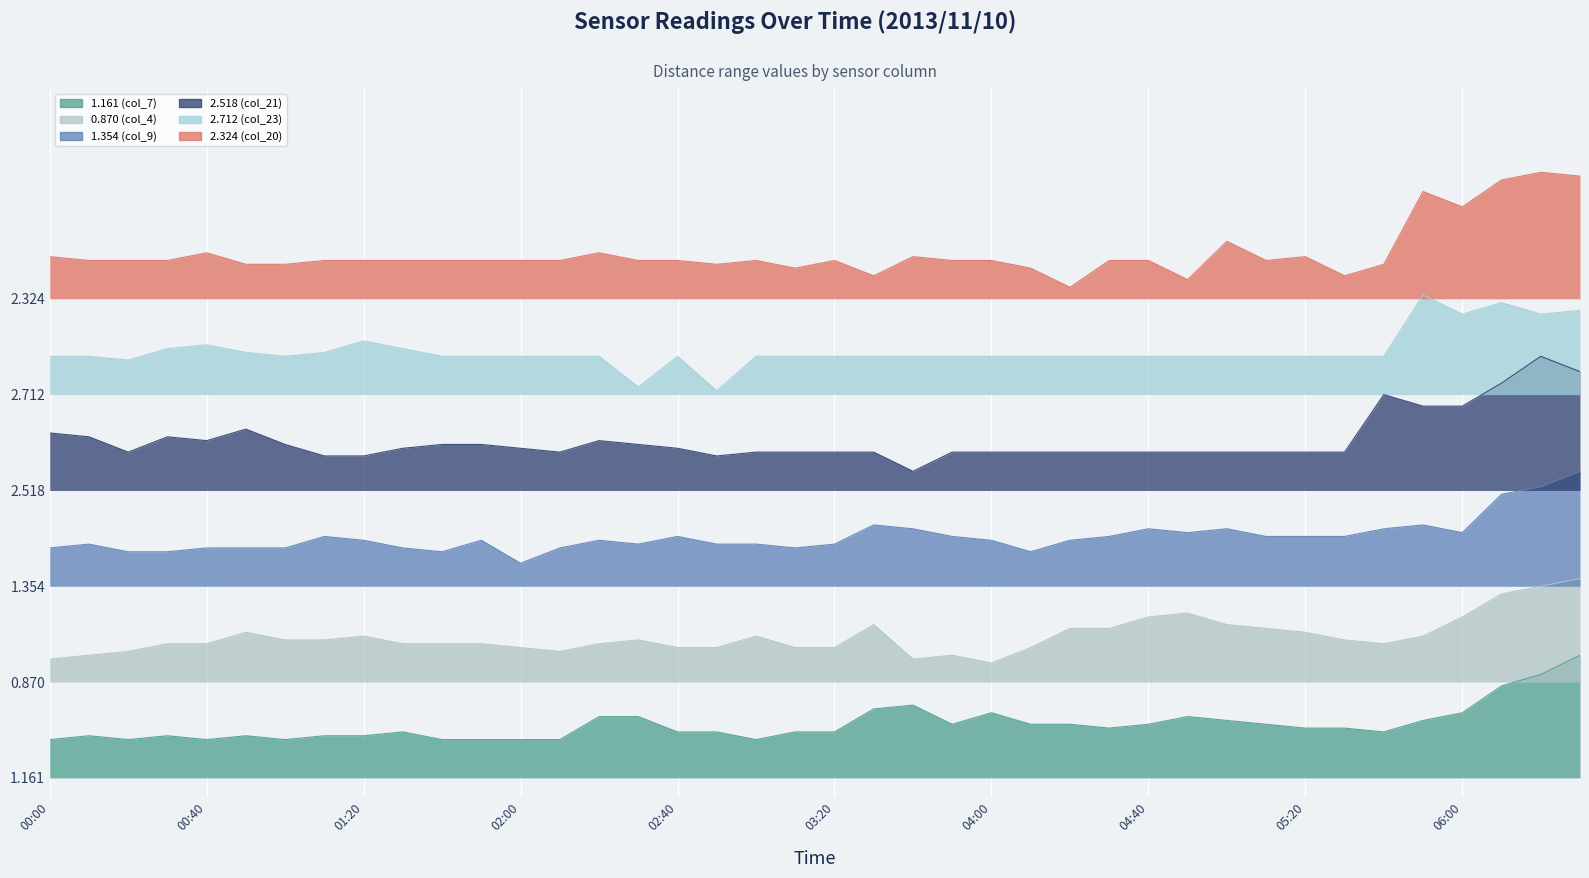

What is the minimum value shown in the chart?

1.0